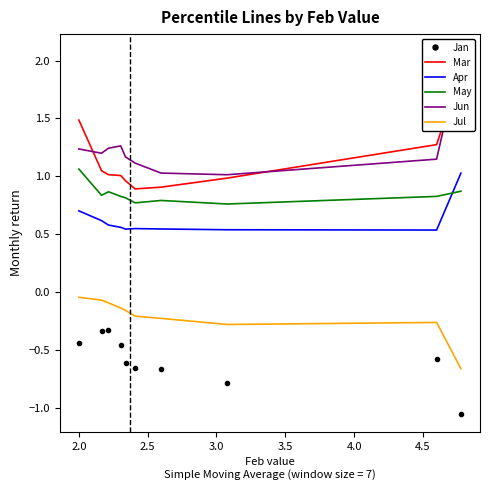

At which category does Jul reach its first local peak?

2.0